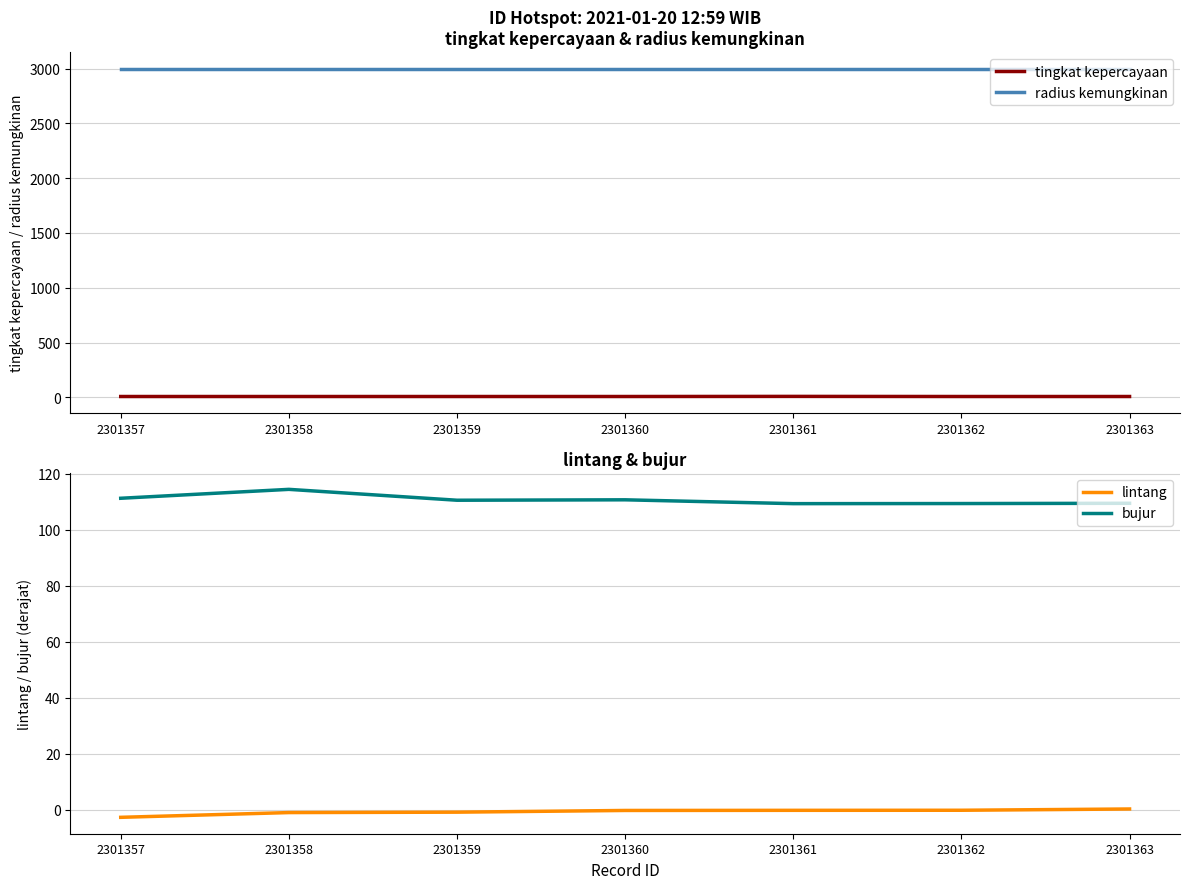

What is the minimum value shown in the chart?

-2.7